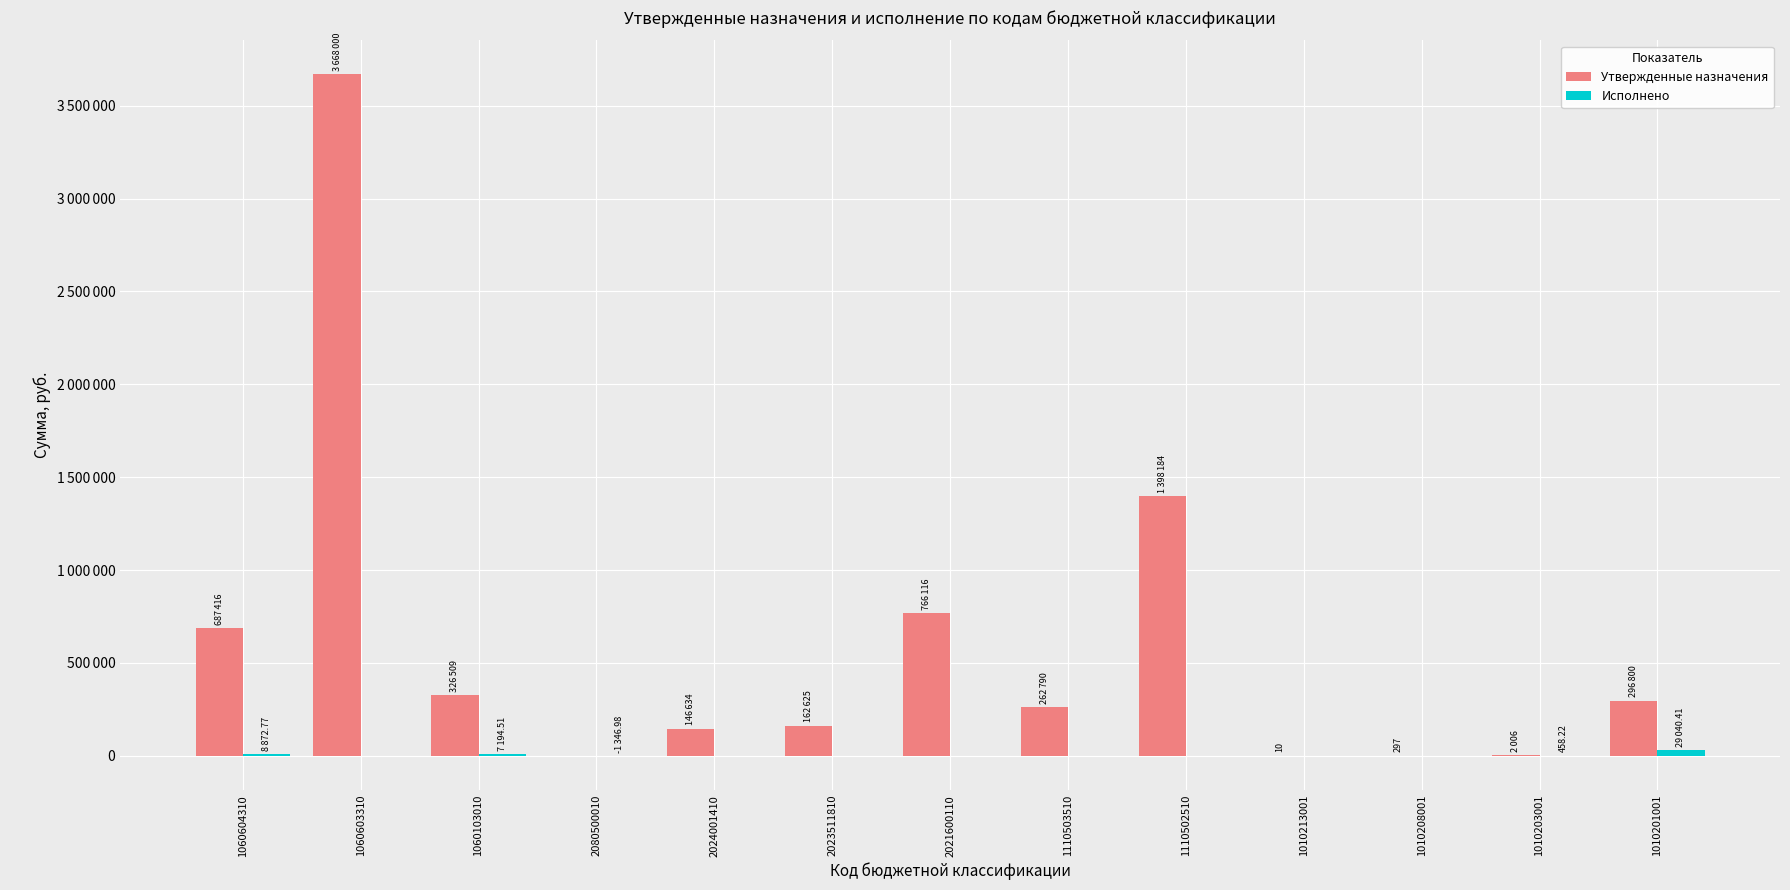

Are the bars horizontal?

No